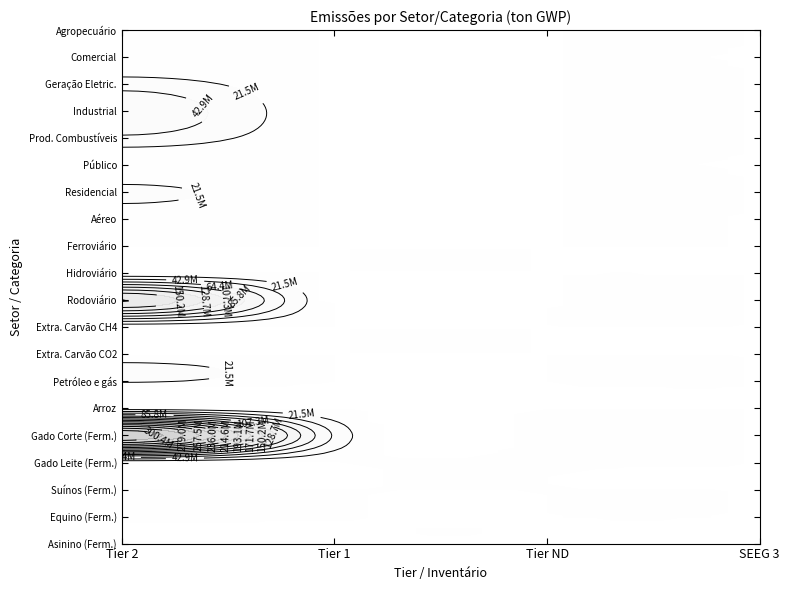

How many values in the Asinino series are below 18271?

2